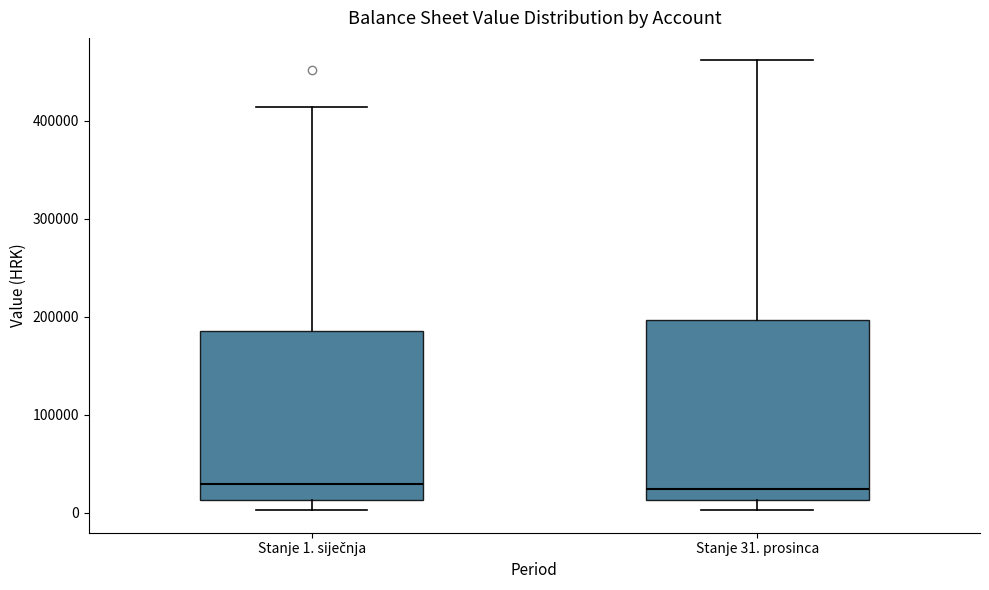

Where is the upper edge of the box for Stanje 31. prosinca on the y-axis? The values are not printed on the chart, so give them approximately, as read against the axis.

200000